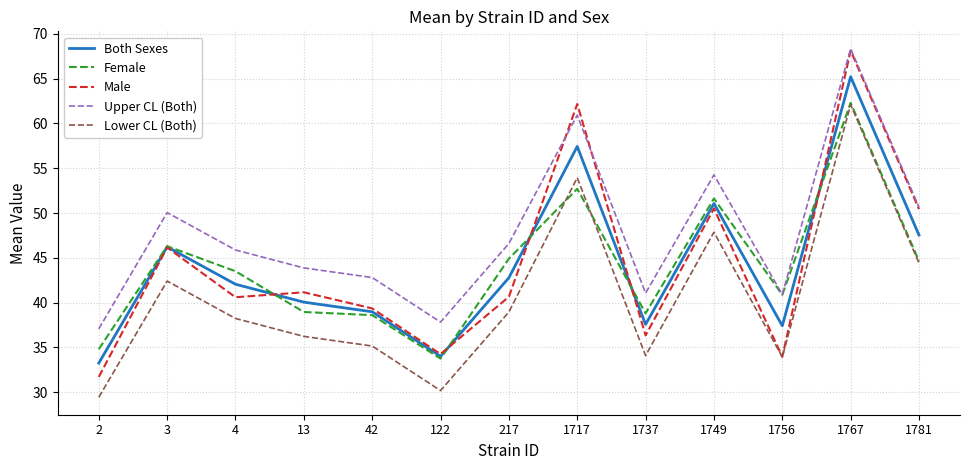

What are all the series names shown in the legend?

Both Sexes, Female, Male, Upper CL (Both), Lower CL (Both)